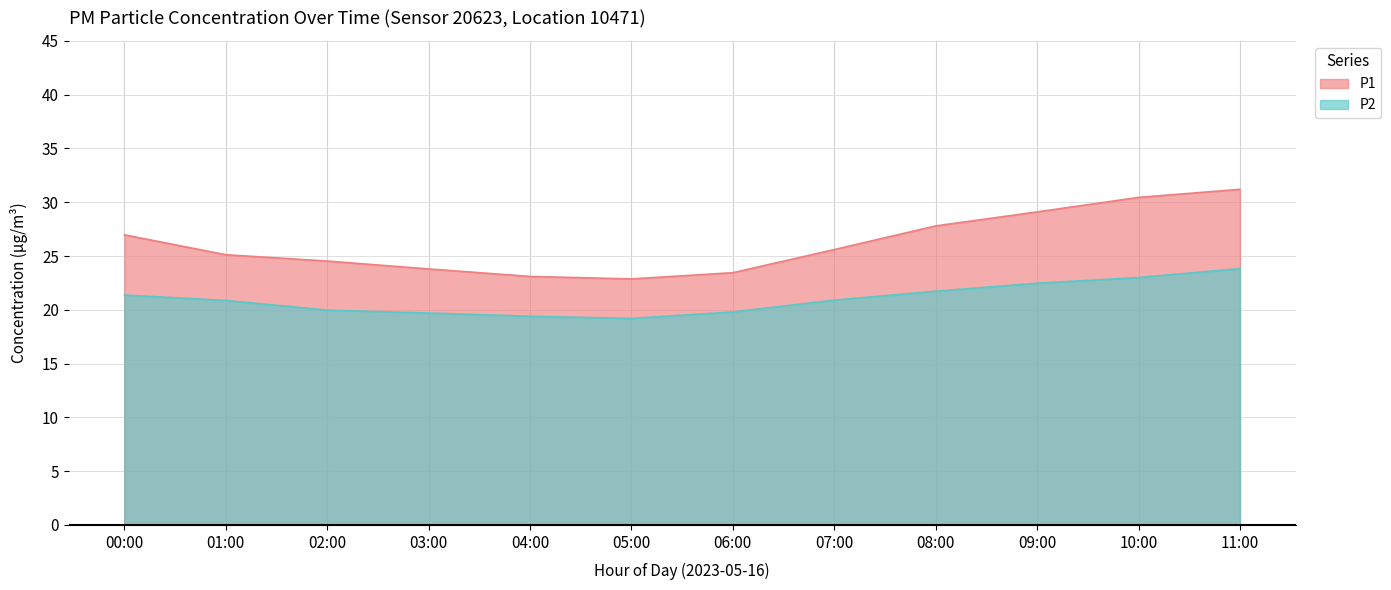

True or false: P2 has a value of 20.9 at 01:00.

True